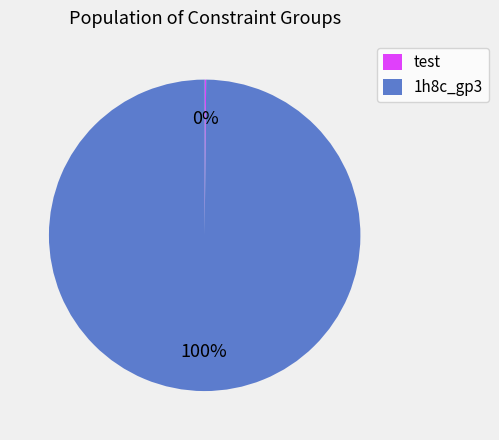

Which slice is the largest?

1h8c_gp3